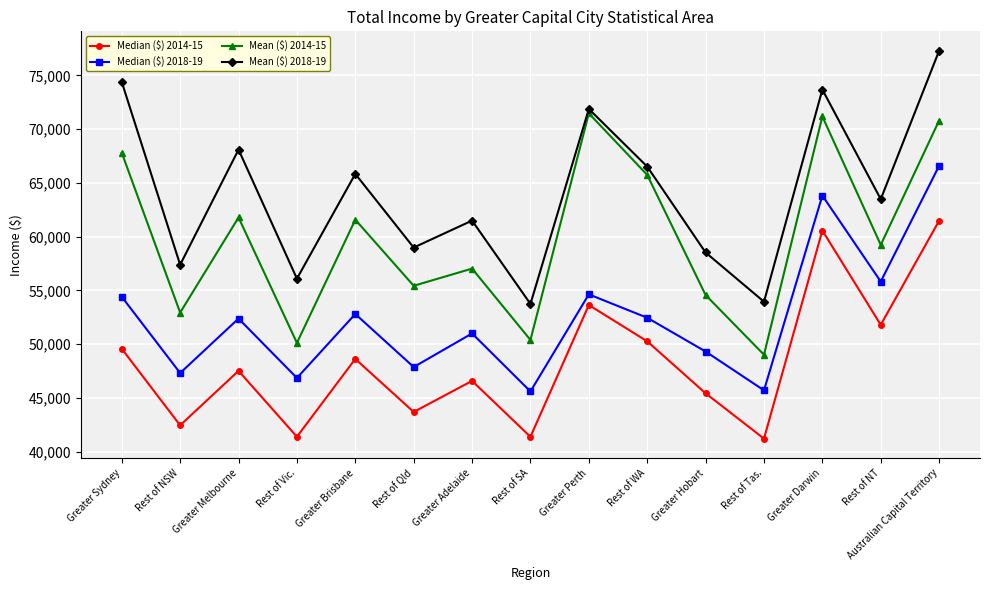

The value of Mean ($) 2014-15 at Rest of NSW is 52933. True or false?

True